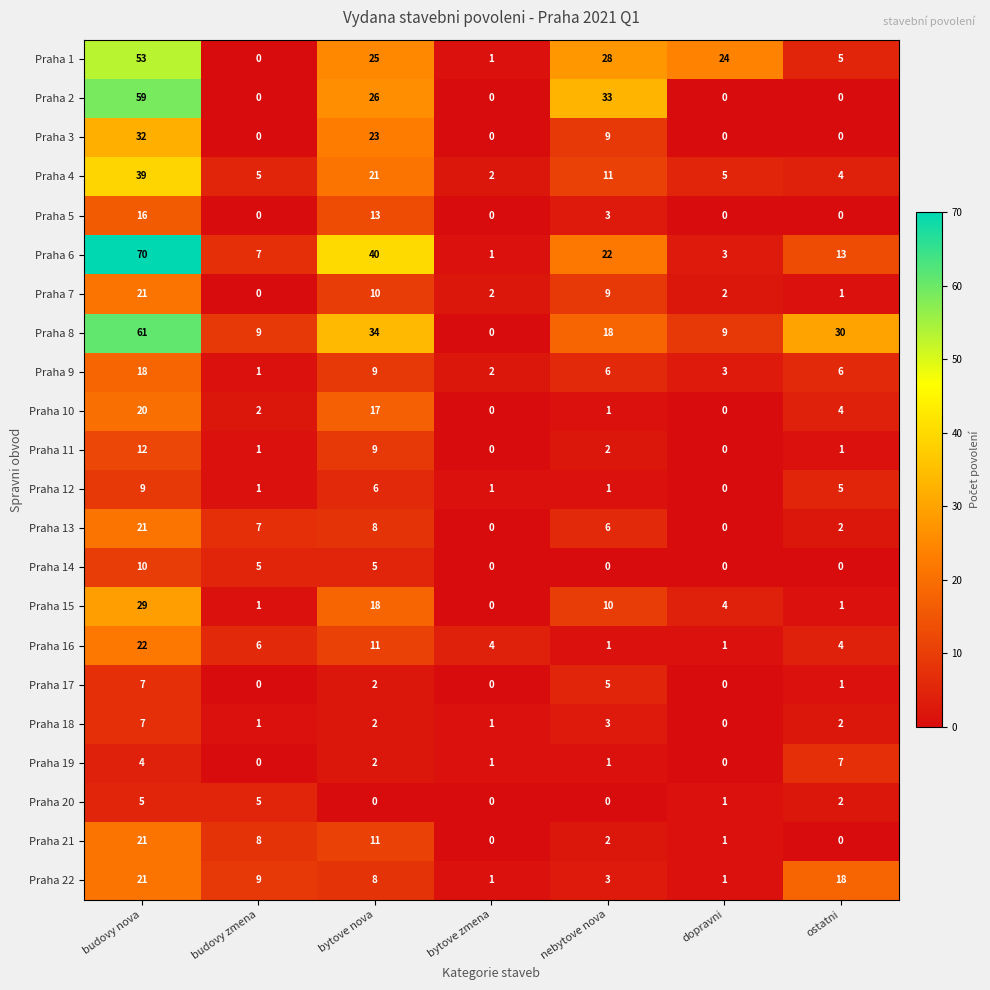

Which series has the largest range (max minus min)?

Praha 6